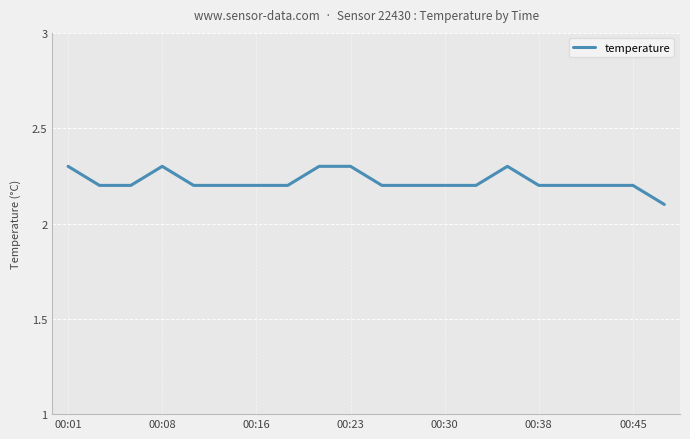

What is the minimum value shown in the chart?

2.1